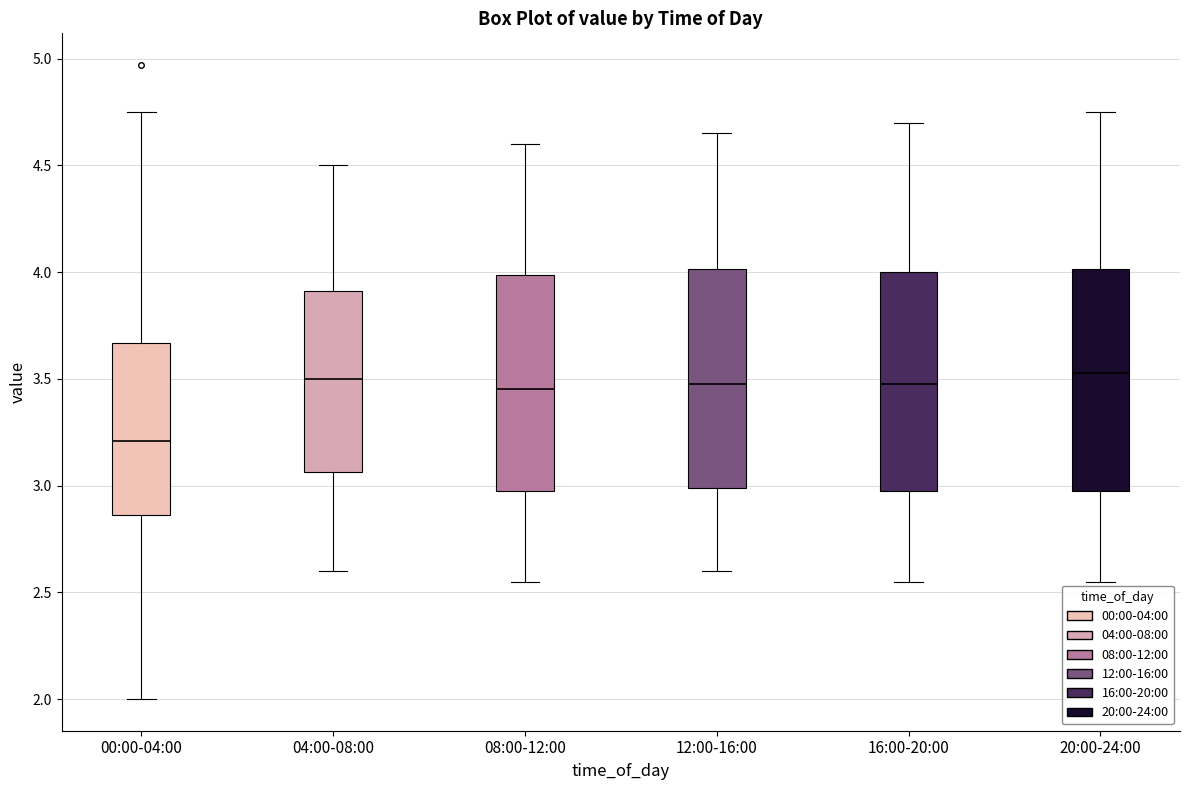

Where does the median line of the box for 20:00-24:00 sit on the y-axis? The values are not printed on the chart, so give them approximately, as read against the axis.

3.55